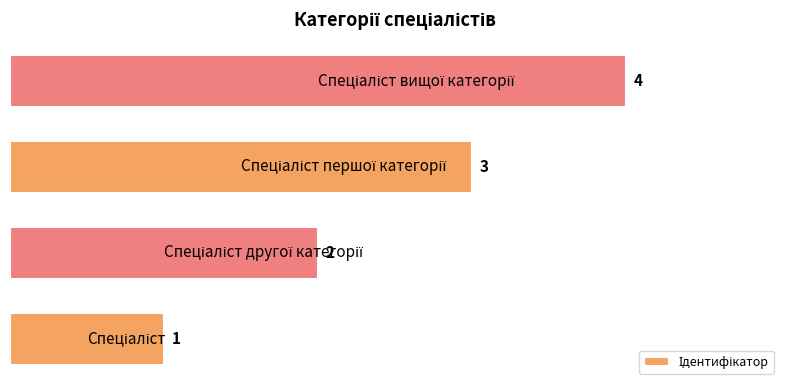

How many values are between 2 and 4?

3